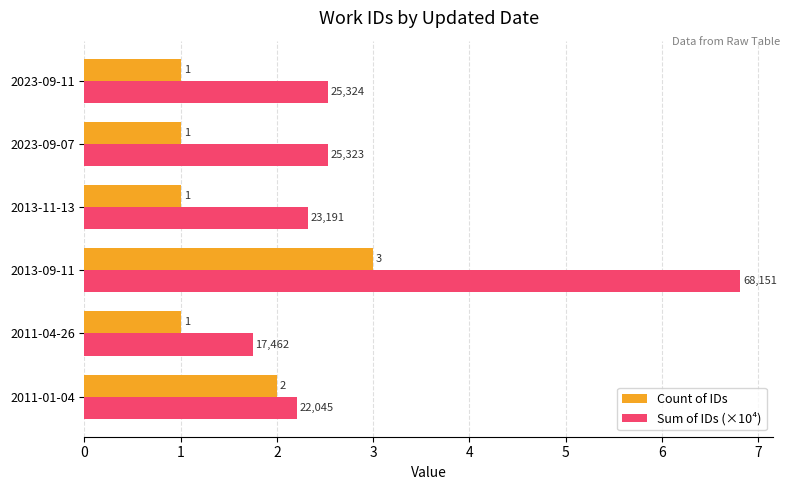

List the series in order of their overall mean, lowest first.

Count of IDs, Sum of IDs (×10⁴)